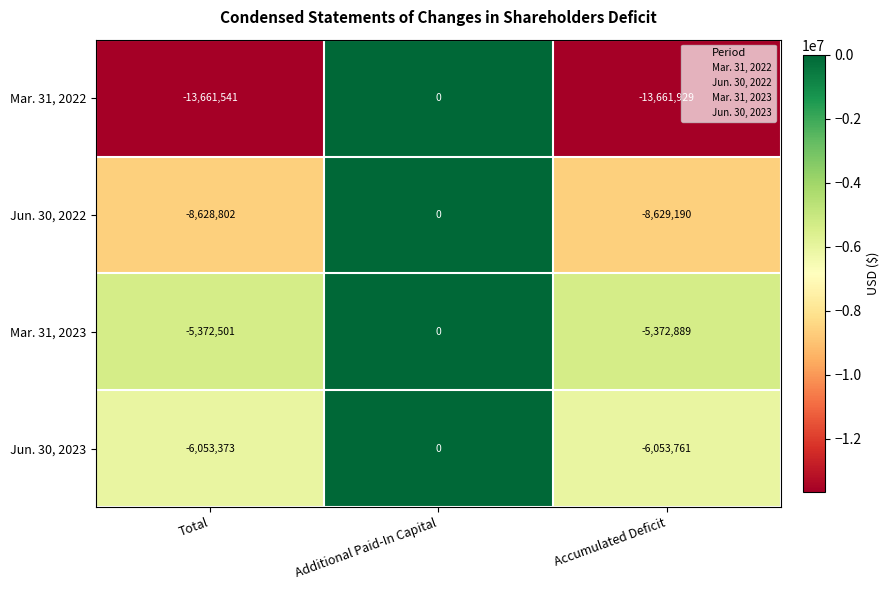

What is the total value across all series at Total?

-33716217